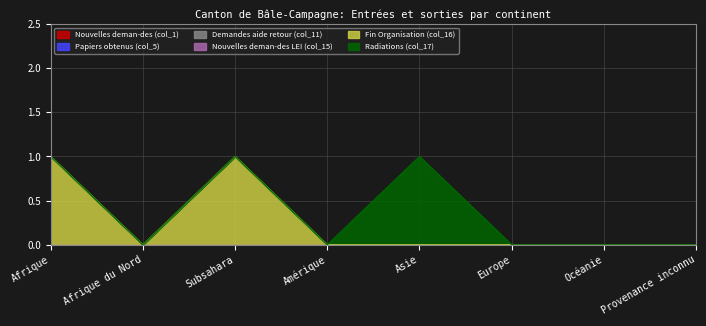

What is the label of the 8th point from the left?

Provenance inconnu